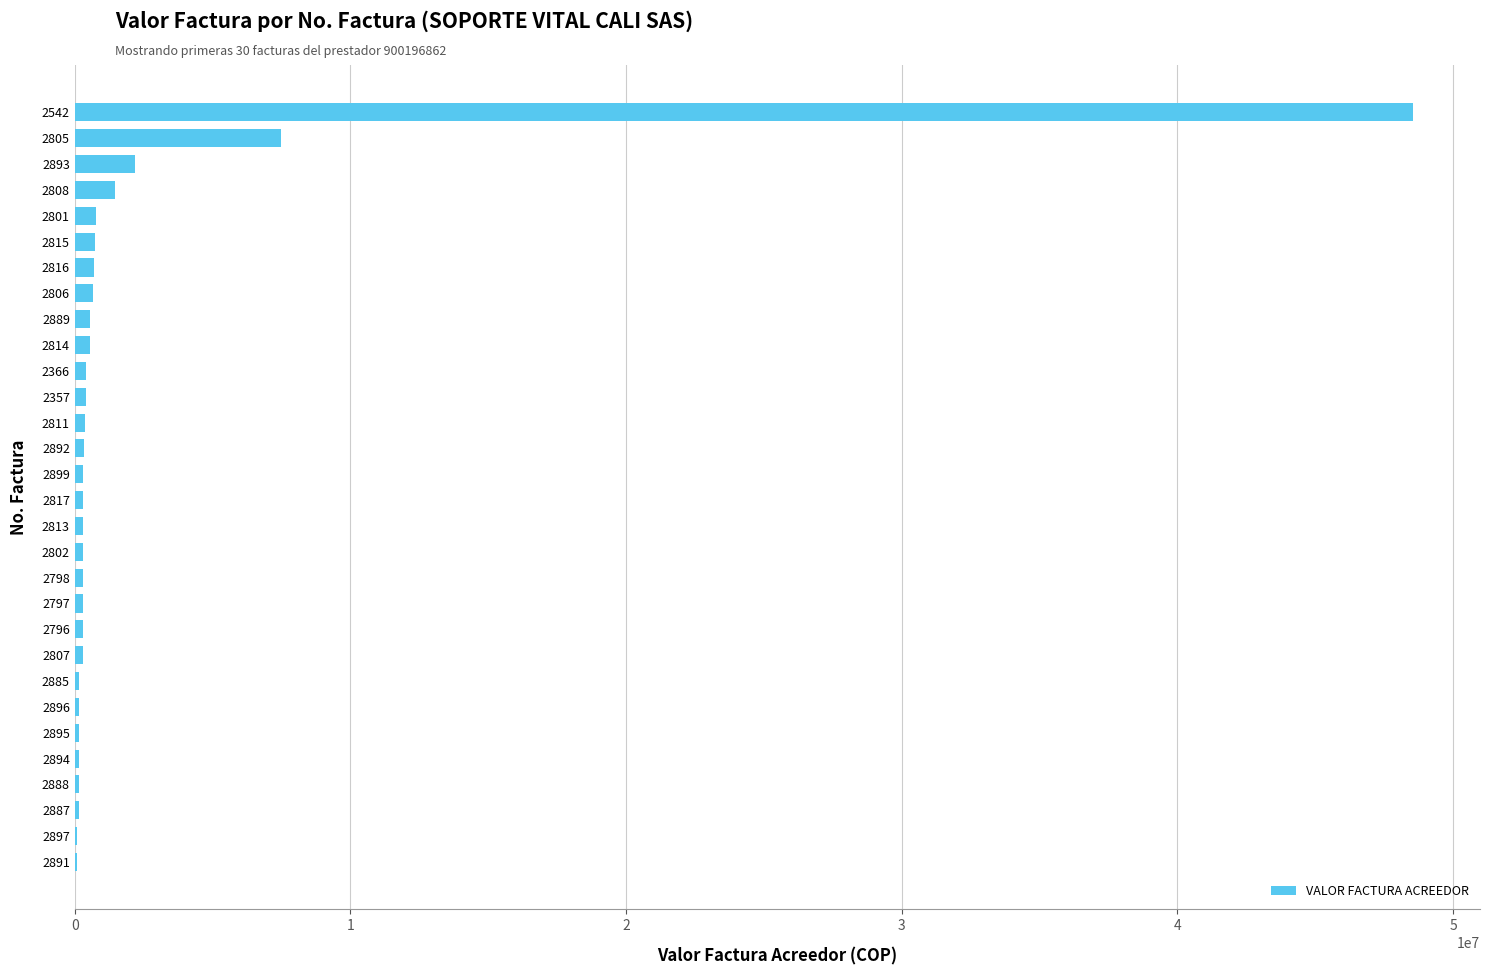

The value at 2805 is 12826105. True or false?

False